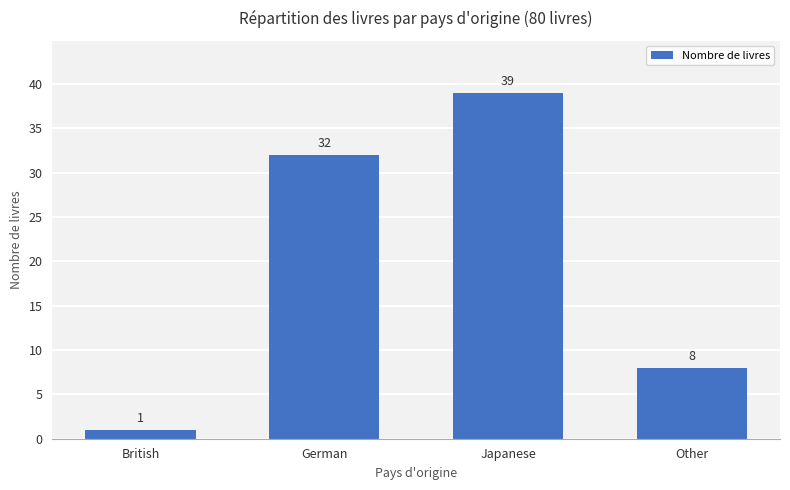

What position from the left is Other?

4